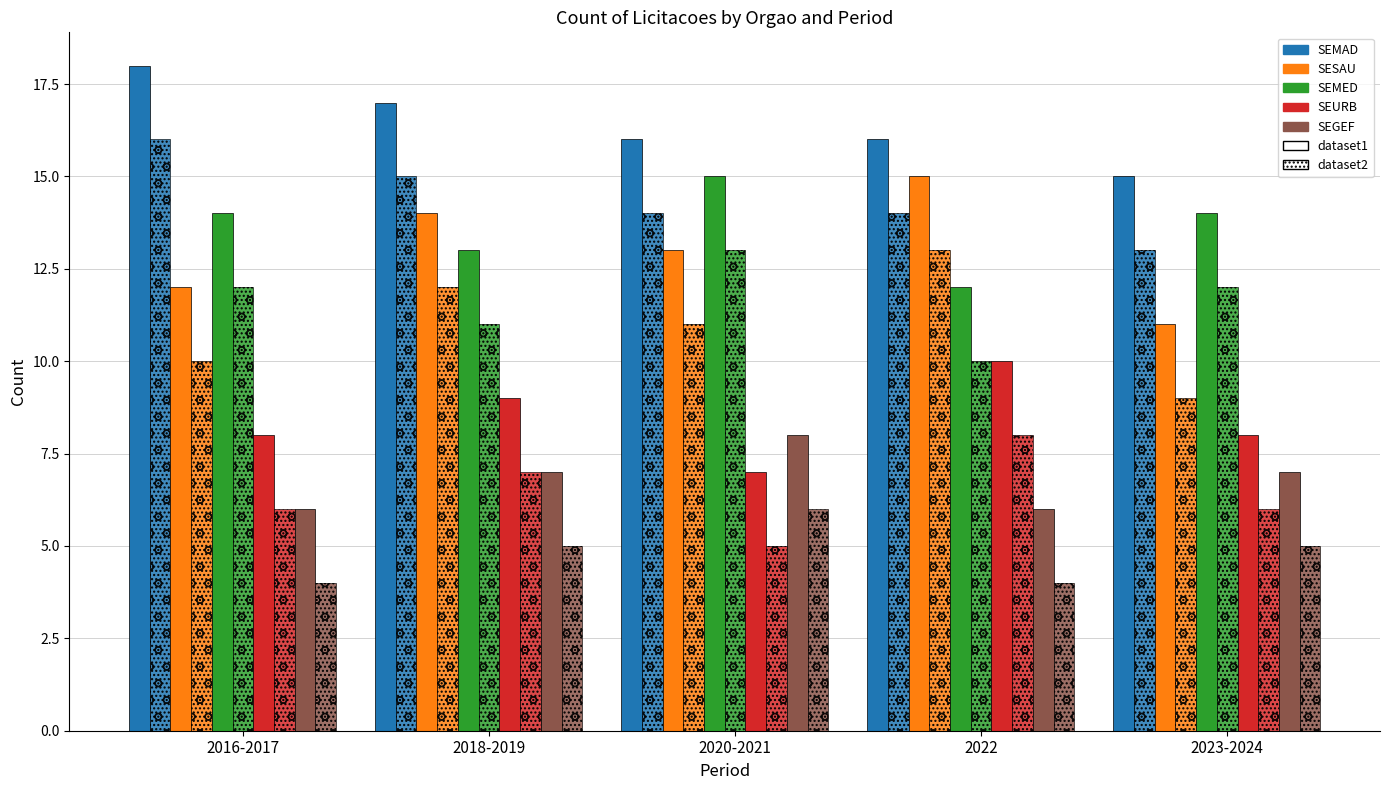

The SEMED series shows 25 at 2023-2024. True or false?

False